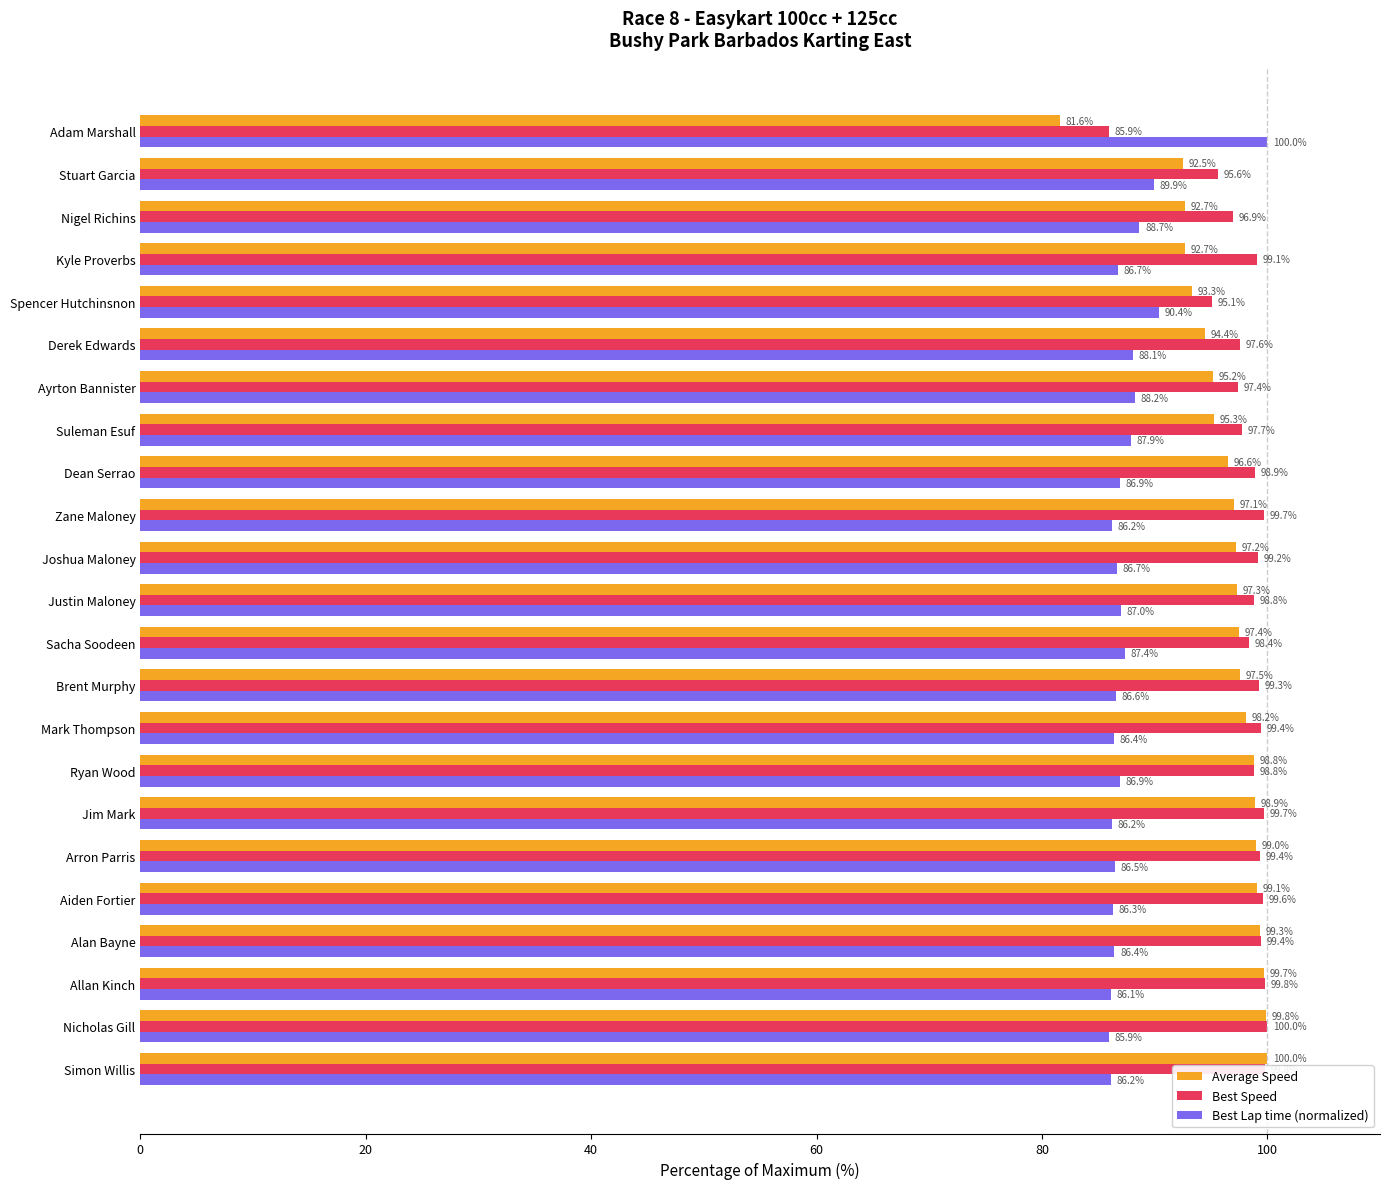

At Aiden Fortier, list the series in order from largest to smallest.

Best Speed, Average Speed, Best Lap time (normalized)